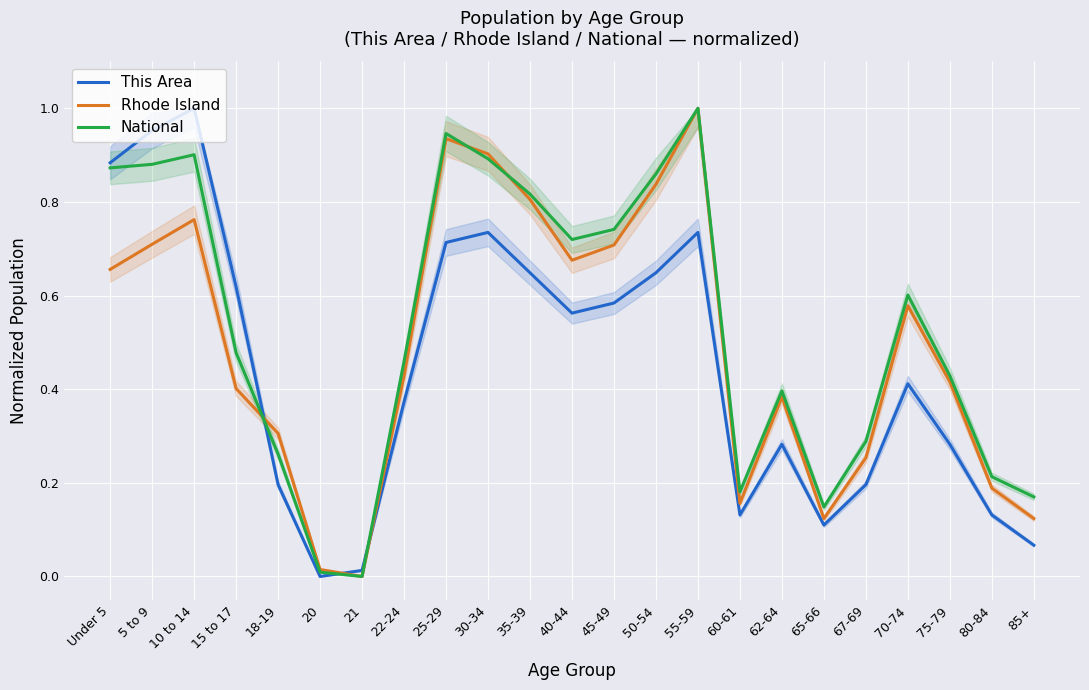

Where is Rhode Island nearest to the value 0?

21